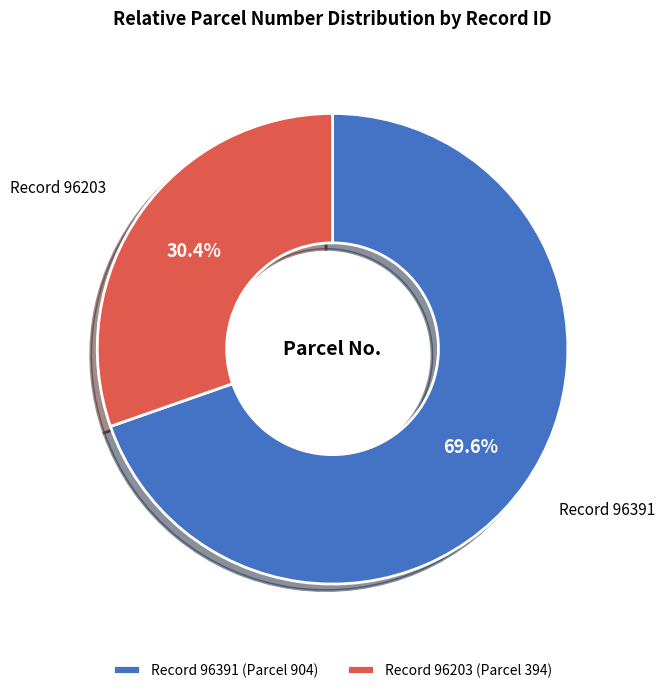

Is there a majority slice in this chart?

Yes